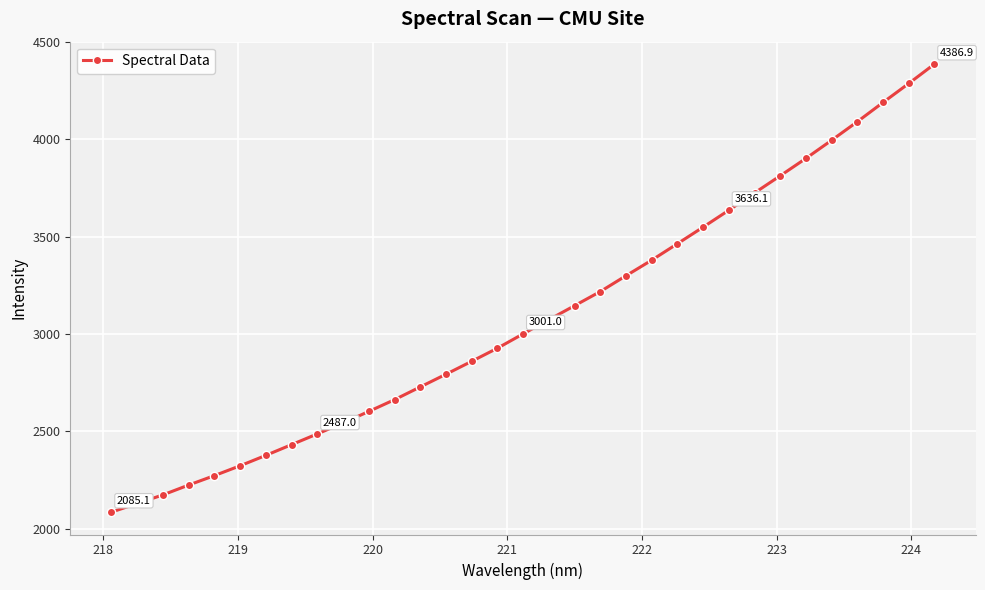

True or false: the data has more than 2 interior local peaks.

False